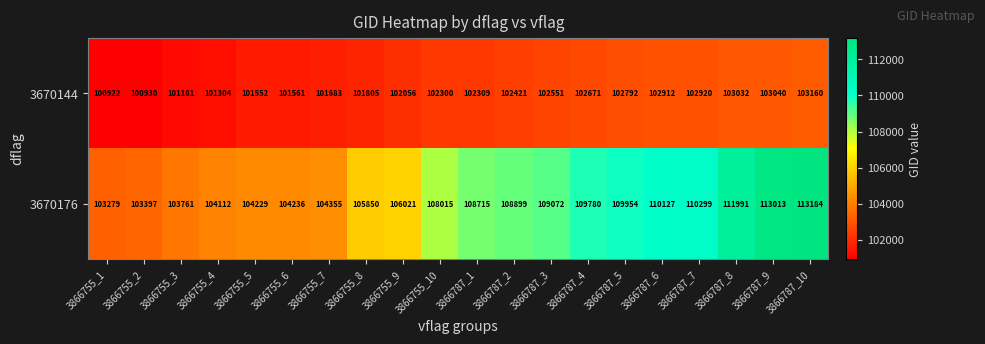

What is the difference between the maximum and minimum values in the 3670176 series?

9905